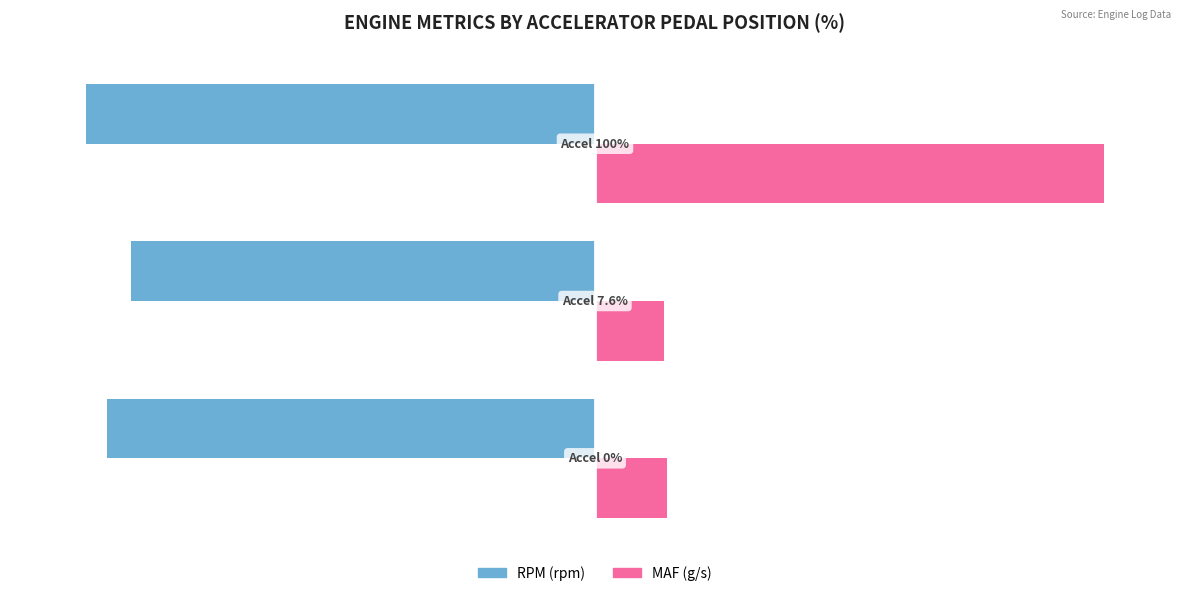

What is the difference between the maximum and minimum values in the MAF (g/s) series?

86.4